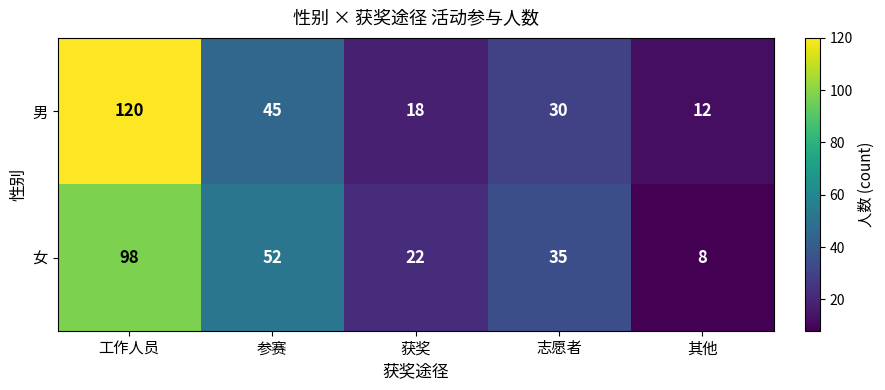

Which series has the largest total across all categories?

男